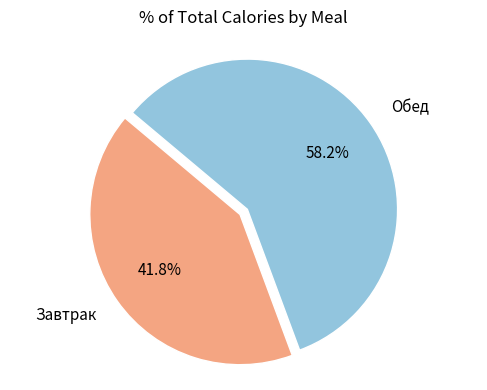

Is there any slice that represents more than half of the pie?

Yes